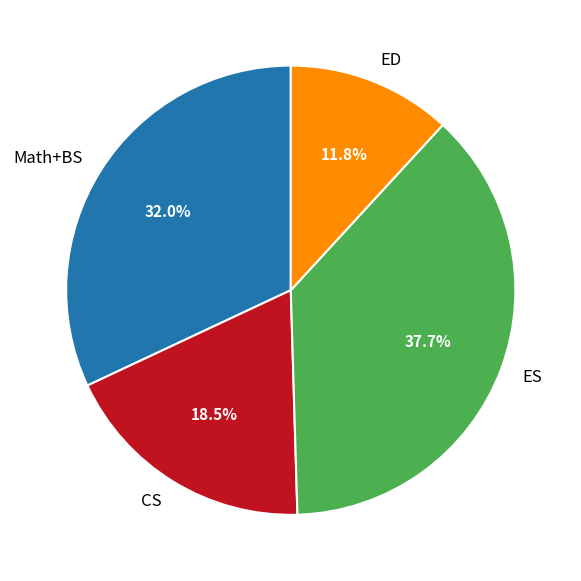

Count the number of slices in the pie.

4